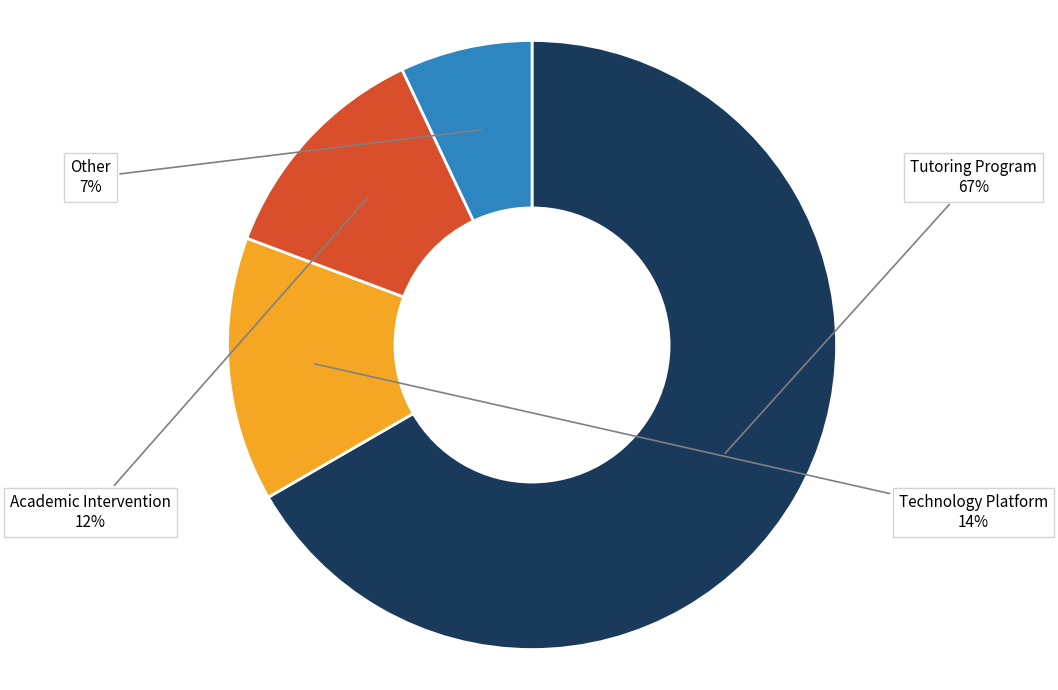

Which category has the biggest portion of the pie?

Tutoring Program